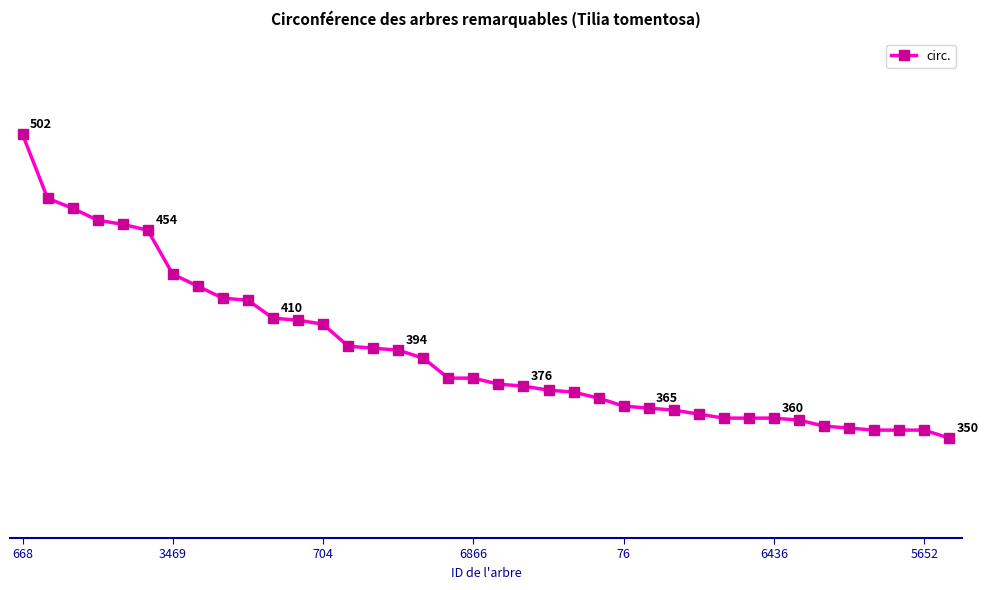

What is the label of the 11th point from the right?

27